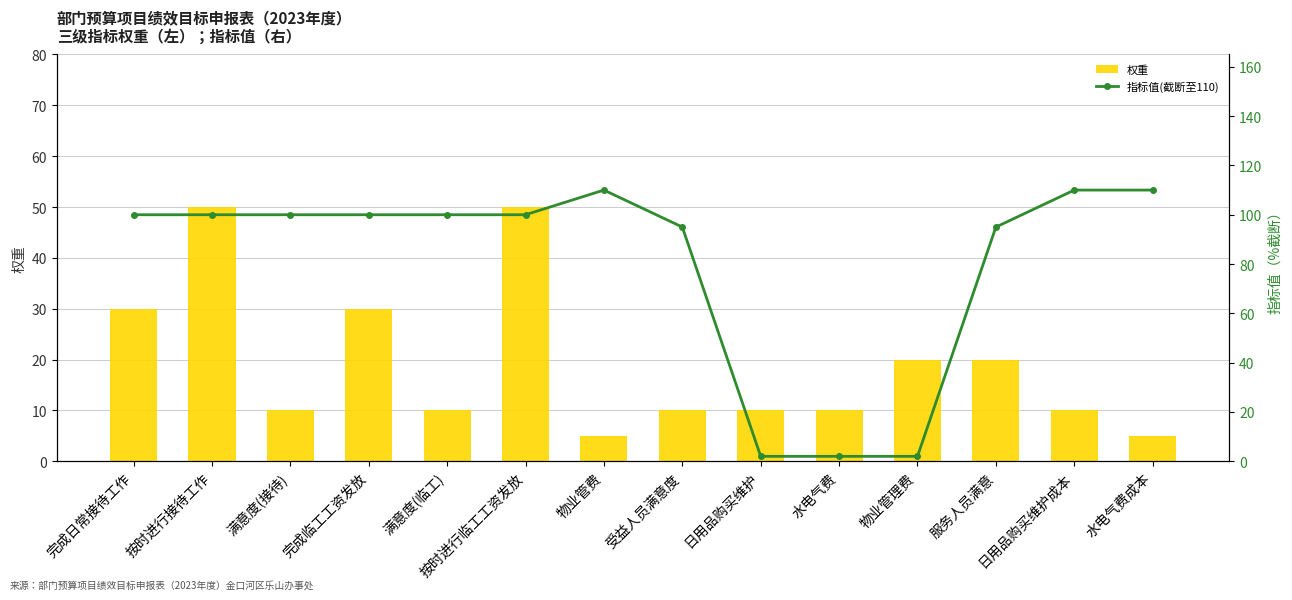

Count the number of categories in the chart.

14